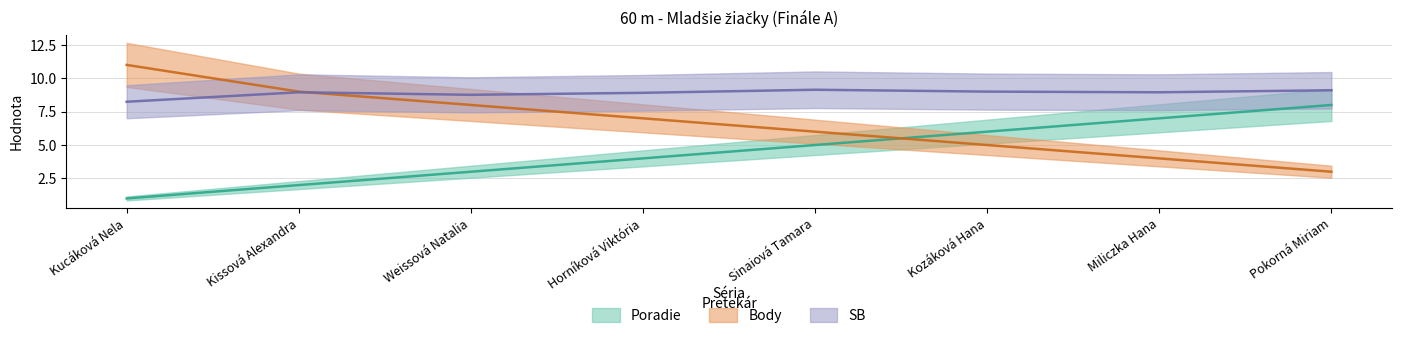

Reading left to right, transcribe all the data shown in this chart.

Poradie: Kucáková Nela=1.0	Kissová Alexandra=2.0	Weissová Natalia=3.0	Horníková Viktória=4.0	Sinaiová Tamara=5.0	Kozáková Hana=6.0	Miliczka Hana=7.0	Pokorná Miriam=8.0
Body: Kucáková Nela=11.0	Kissová Alexandra=9.0	Weissová Natalia=8.0	Horníková Viktória=7.0	Sinaiová Tamara=6.0	Kozáková Hana=5.0	Miliczka Hana=4.0	Pokorná Miriam=3.0
SB: Kucáková Nela=8.2	Kissová Alexandra=8.9	Weissová Natalia=8.8	Horníková Viktória=8.9	Sinaiová Tamara=9.1	Kozáková Hana=9.0	Miliczka Hana=8.9	Pokorná Miriam=9.1